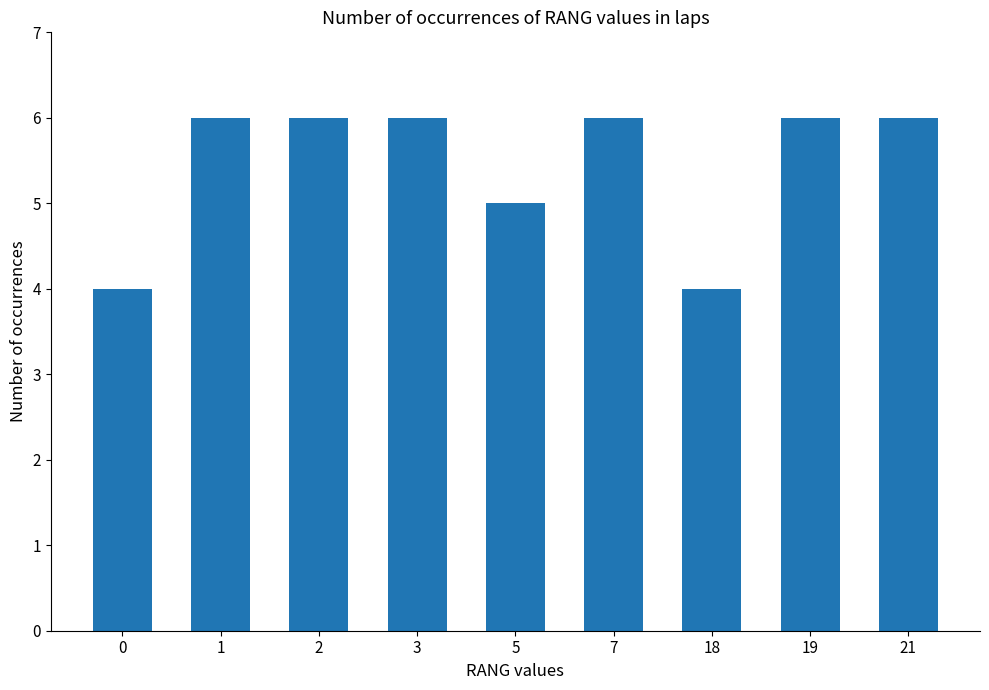

What is the maximum value shown in the chart?

6